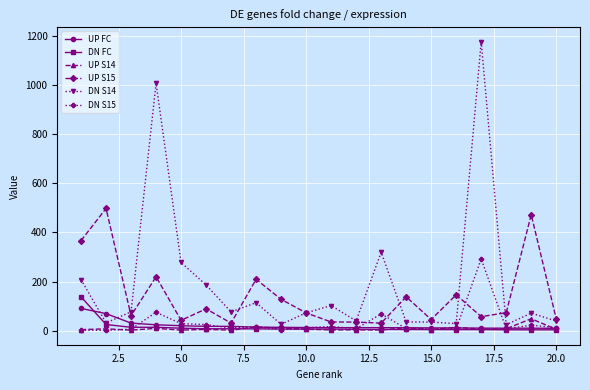

What is the value of the UP S15 point at the 16th from the left?

145.8